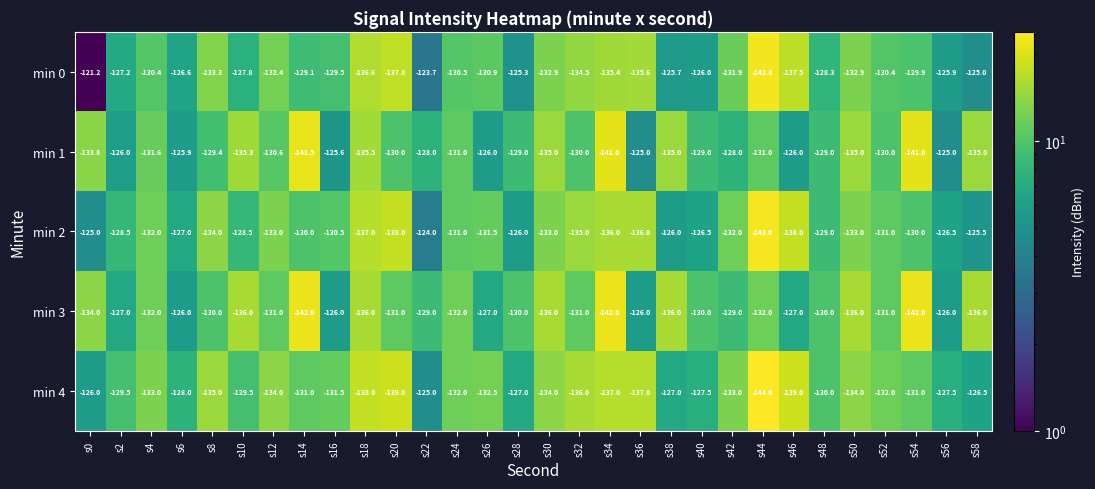

At which label is min 1 closest to -133?

s0